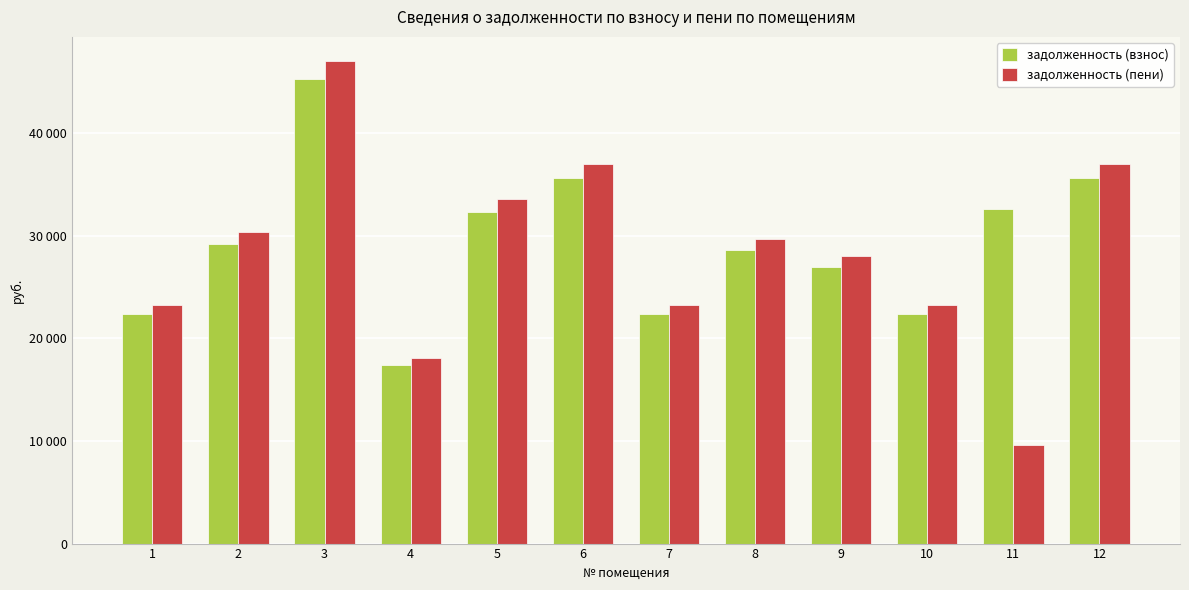

What are all the series names shown in the legend?

задолженность (взнос), задолженность (пени)